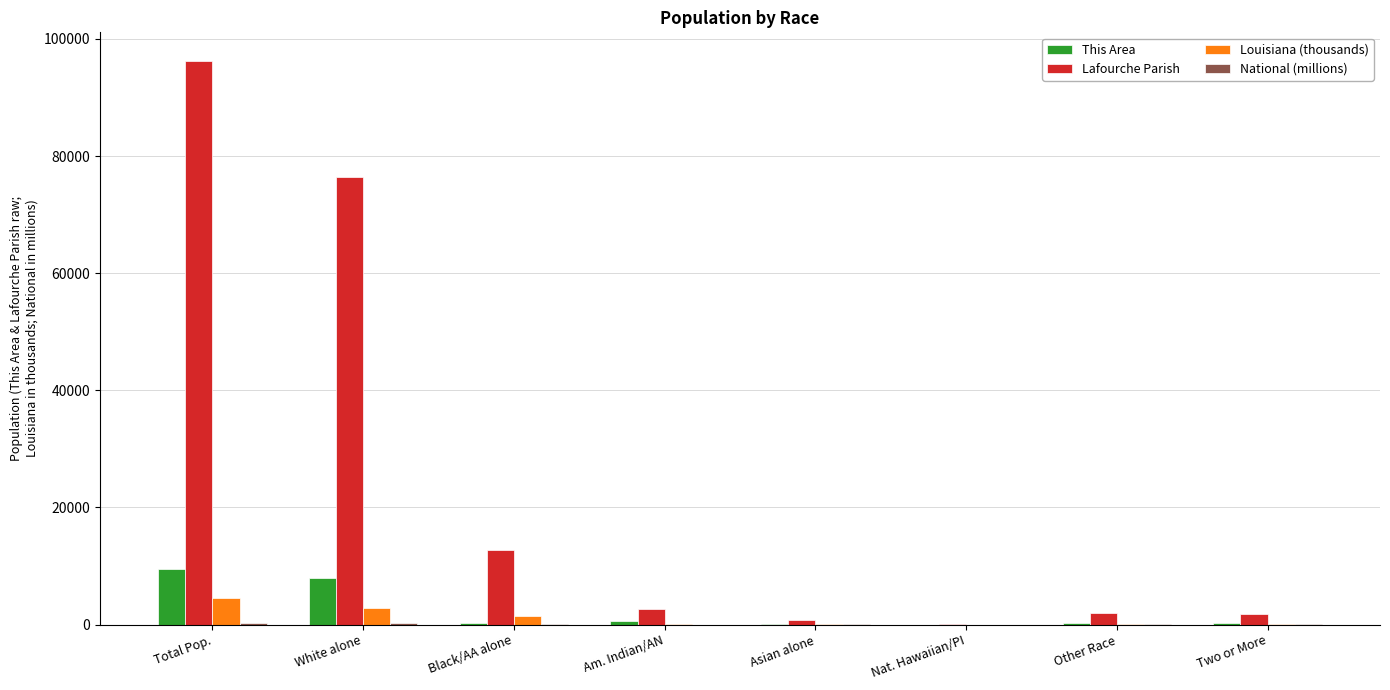

At which category does the chart reach its peak across all series?

Total Pop.